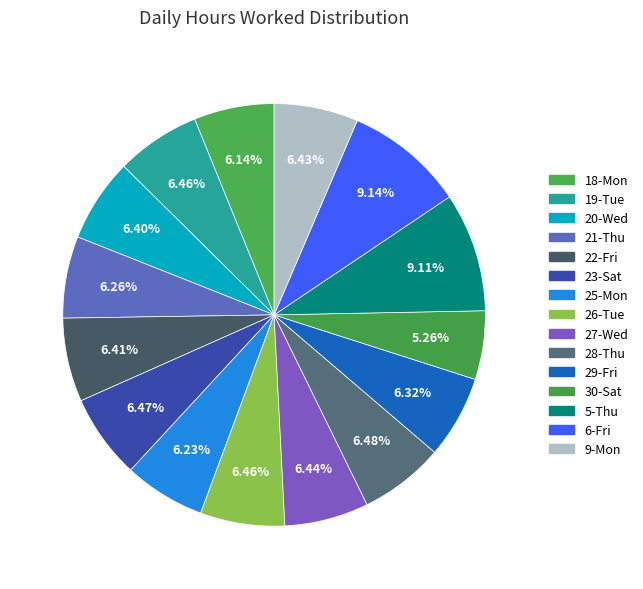

How many segments does this pie chart have?

15